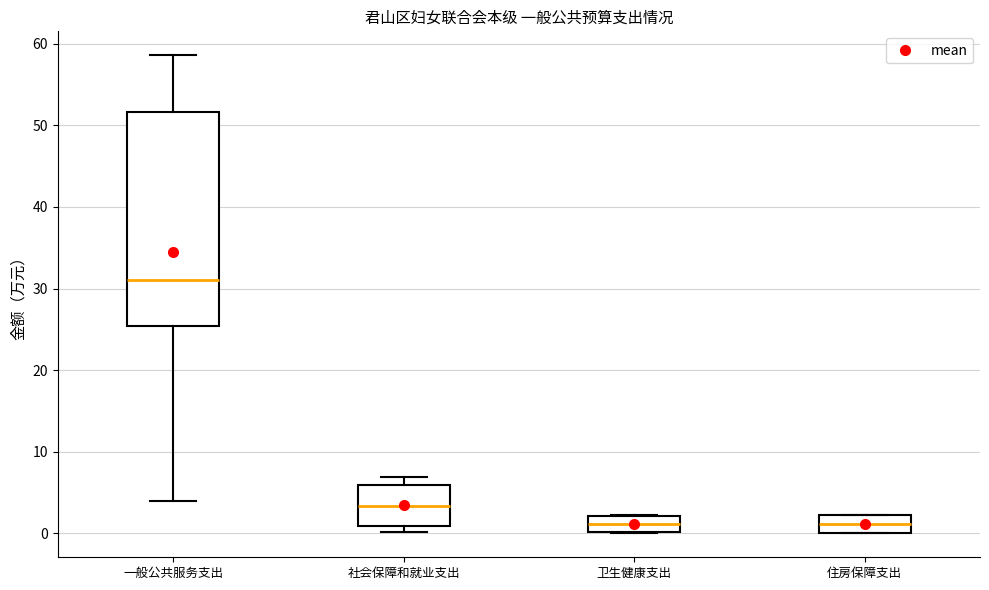

Reading left to right, transcribe this box plot: for each box, give where its median line is, the range the box spans, and where its two whiskers end, as read against the y-axis. The values are not printed on the chart, so give them approximately, as read against the axis.

一般公共服务支出: median 31, box 25 to 52, whiskers 4 to 59
社会保障和就业支出: median 3, box 1 to 6, whiskers 0 to 7
卫生健康支出: median 1, box 0 to 2, whiskers 0 to 2
住房保障支出: median 1, box 0 to 2, whiskers 0 to 2